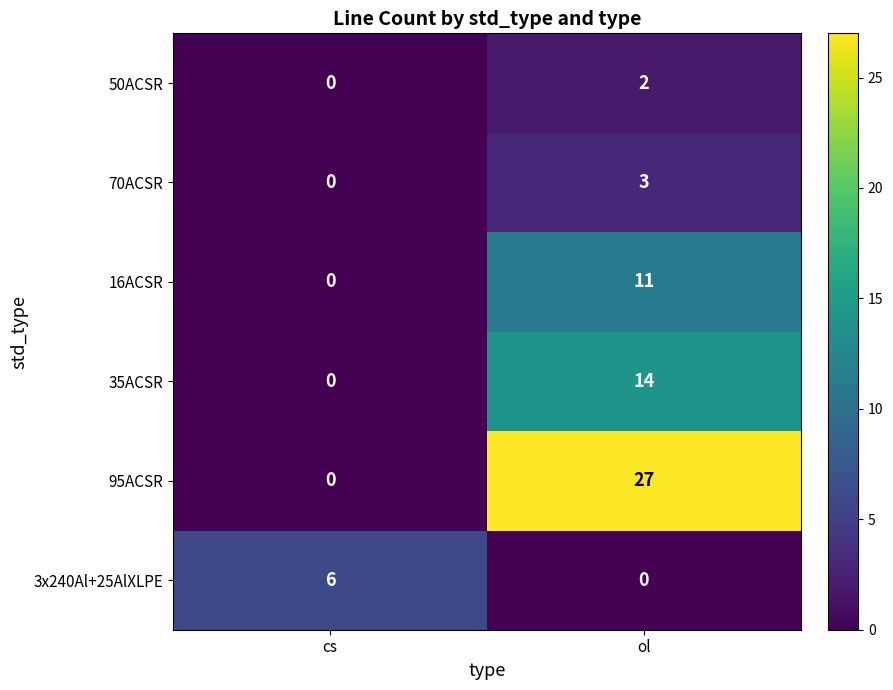

What is the difference between the highest and lowest values at ol?

27